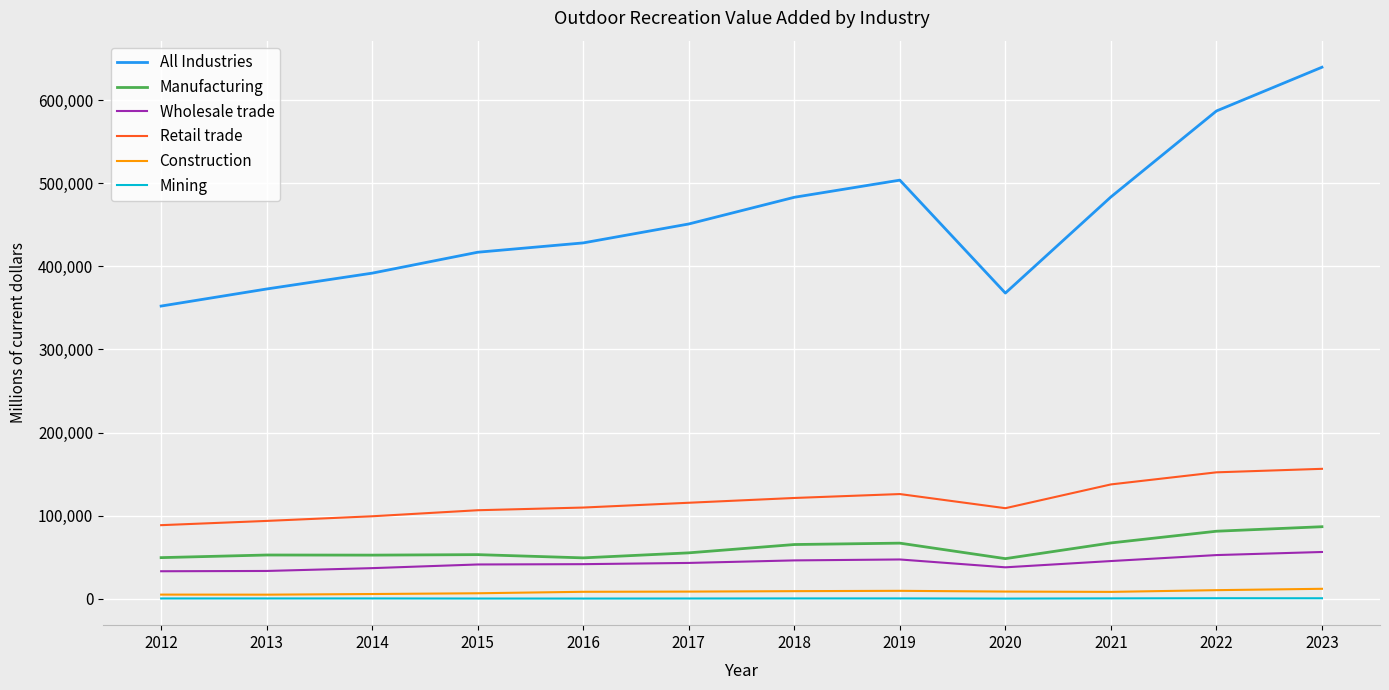

What is the lowest value of the Wholesale trade series?

33095